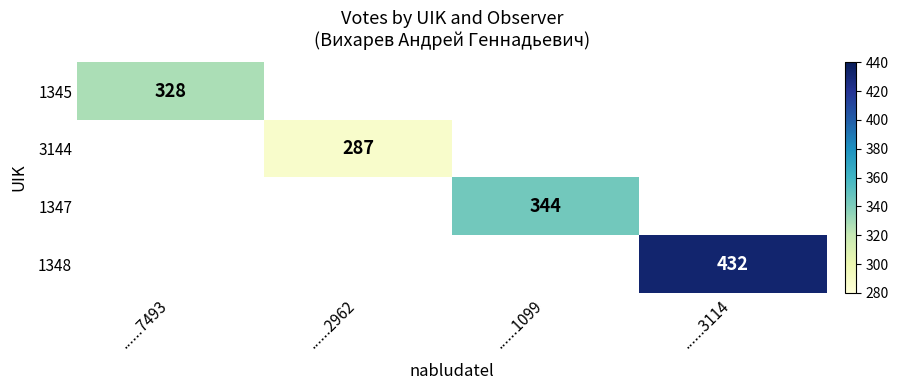

Between ......1099 and ......3114, which is larger?

......3114